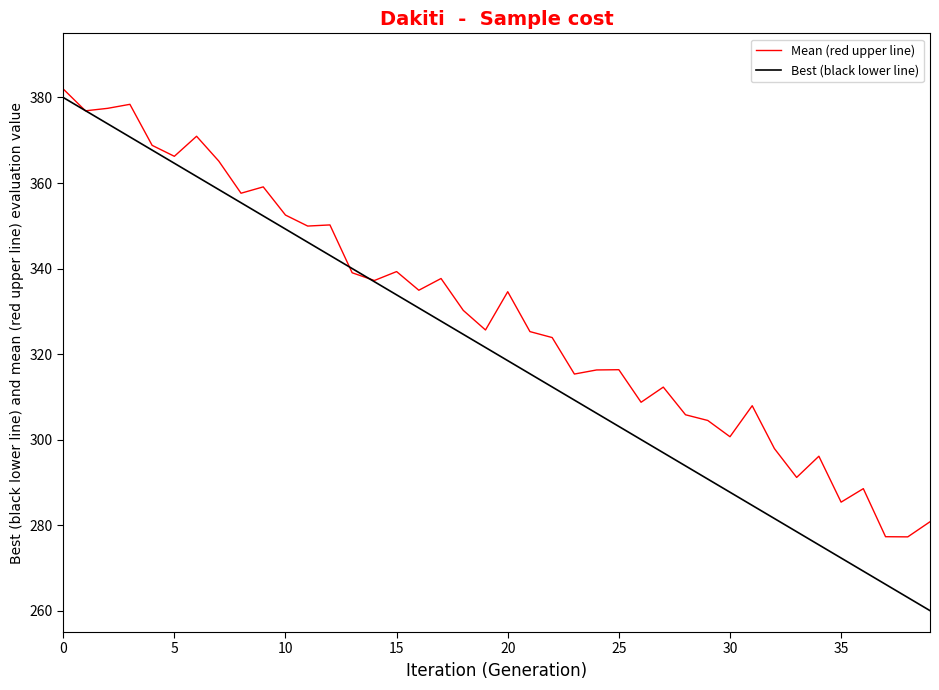

List the series in order of their overall mean, lowest first.

Best (black lower line), Mean (red upper line)